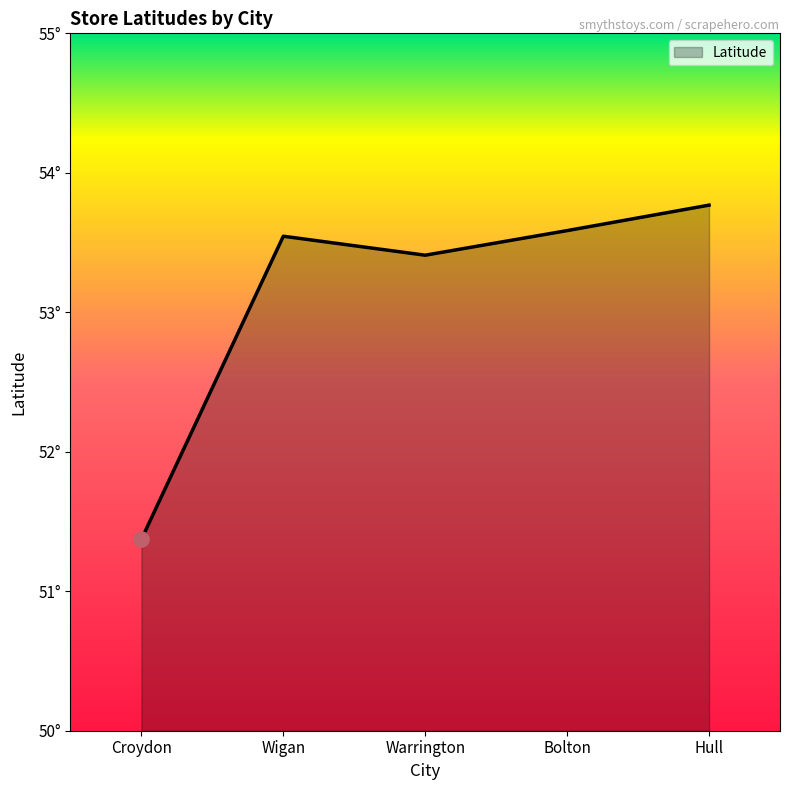

What is the change in value from Croydon to Hull?

+2.4